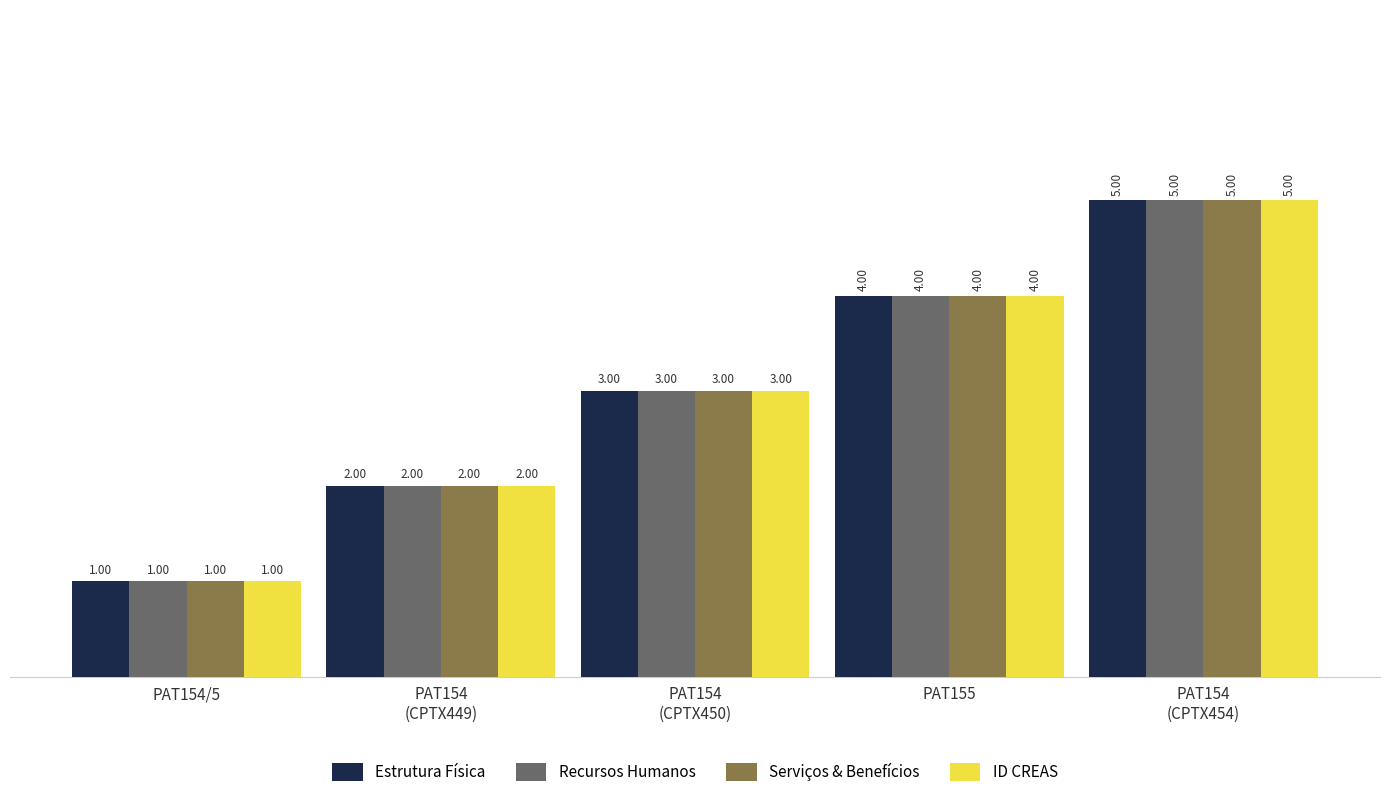

What are all the series names shown in the legend?

Estrutura Física, Recursos Humanos, Serviços & Benefícios, ID CREAS